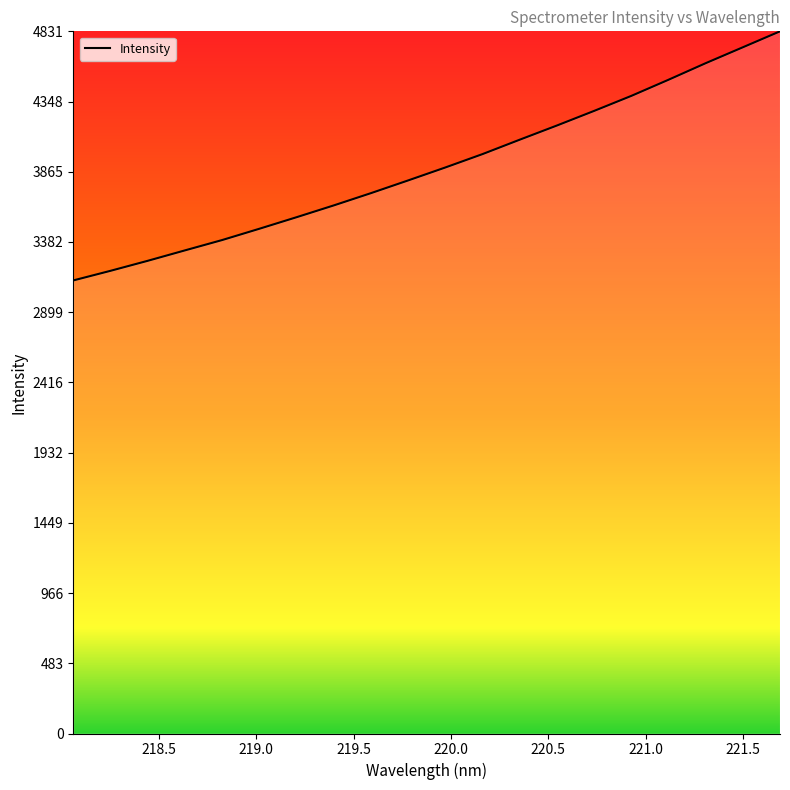

What is the difference between the maximum and minimum values?

1713.8